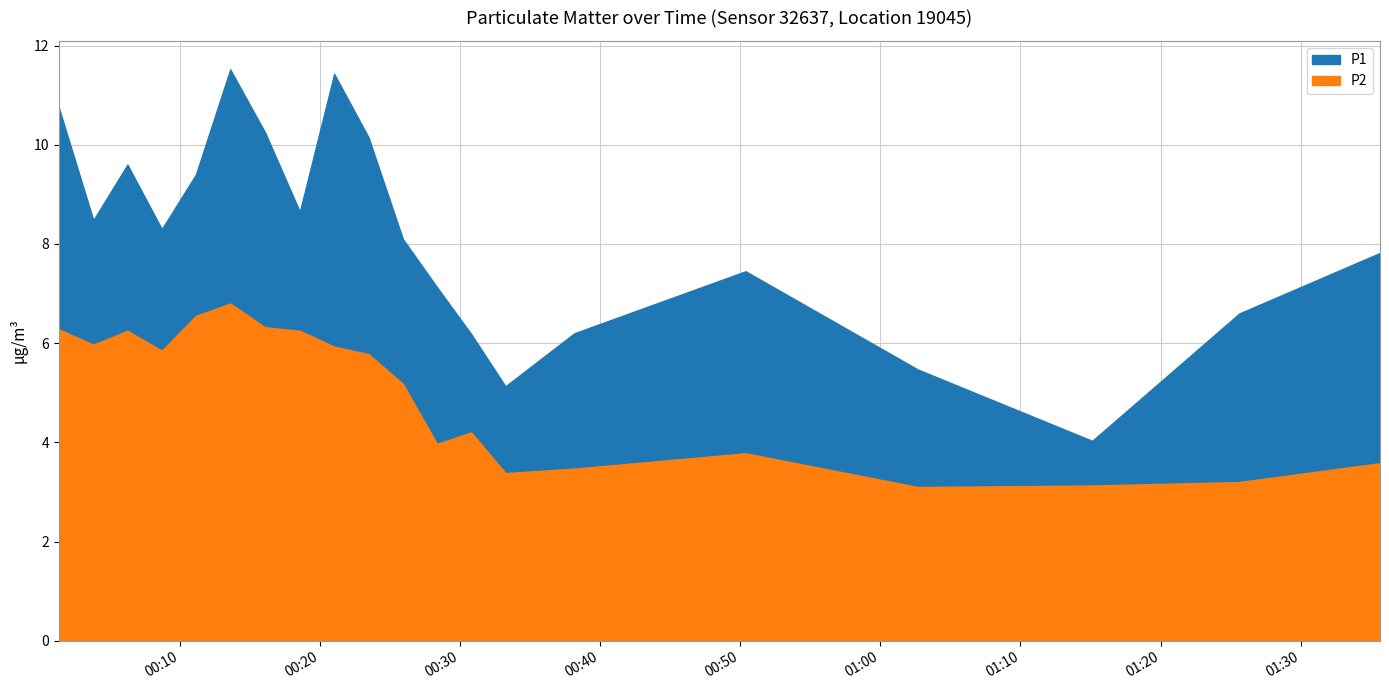

What is the minimum value for P2?

3.1